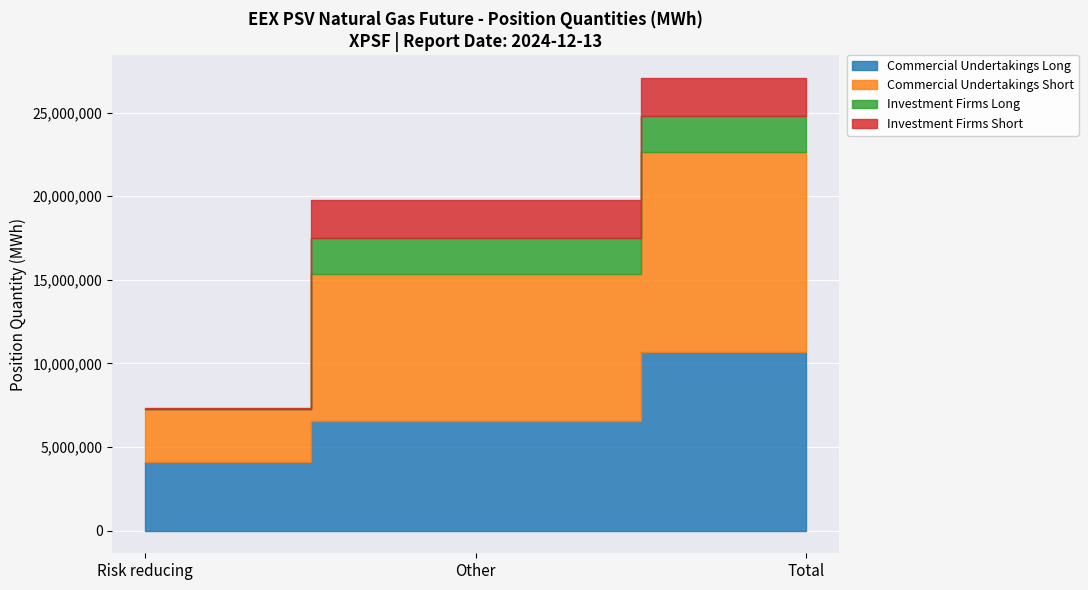

Which series has the largest range (max minus min)?

Commercial Undertakings Short